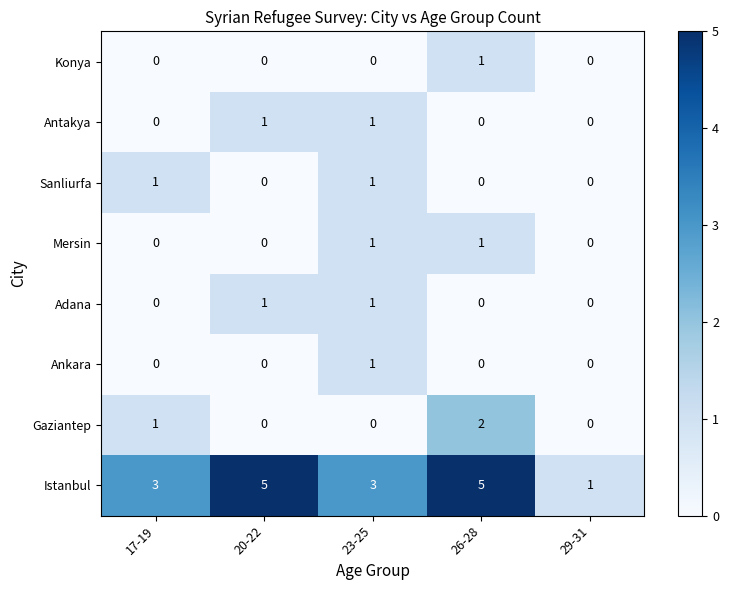

What is the sum of the Istanbul values at 26-28 and 20-22?

10